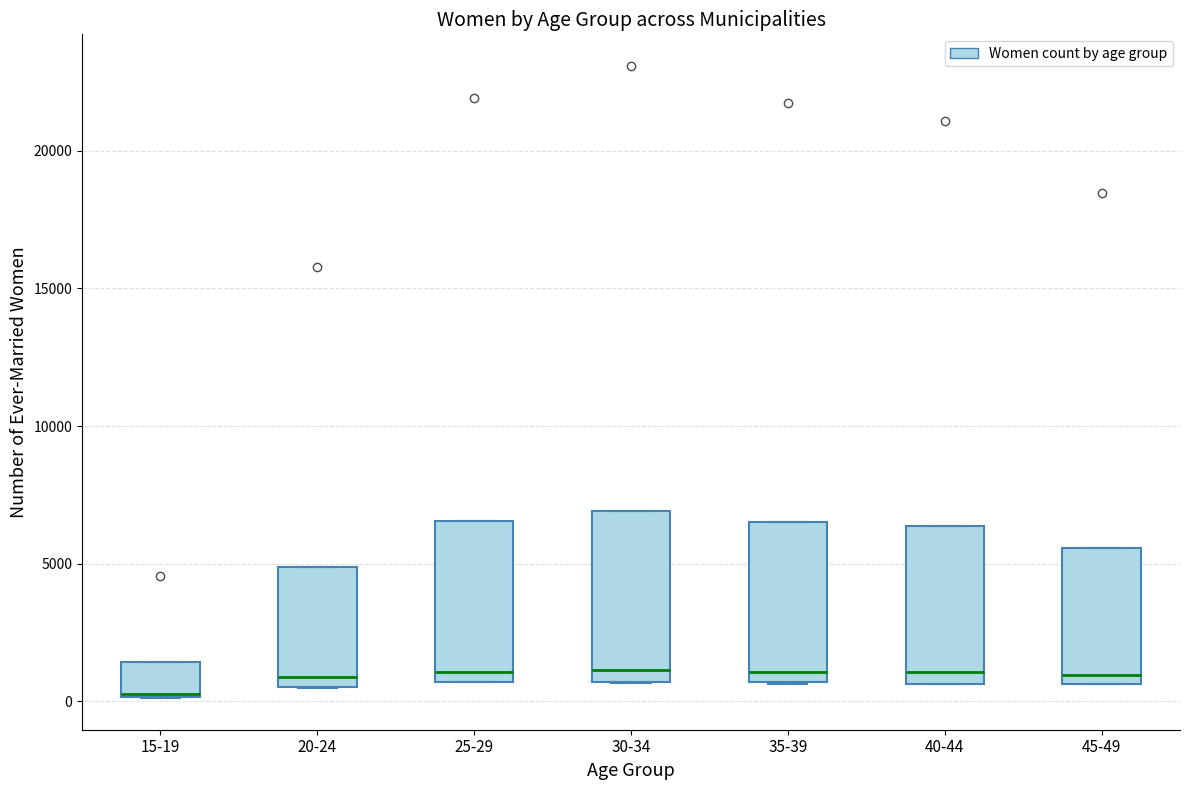

Where does the median line of the box for 40-44 sit on the y-axis? The values are not printed on the chart, so give them approximately, as read against the axis.

1000